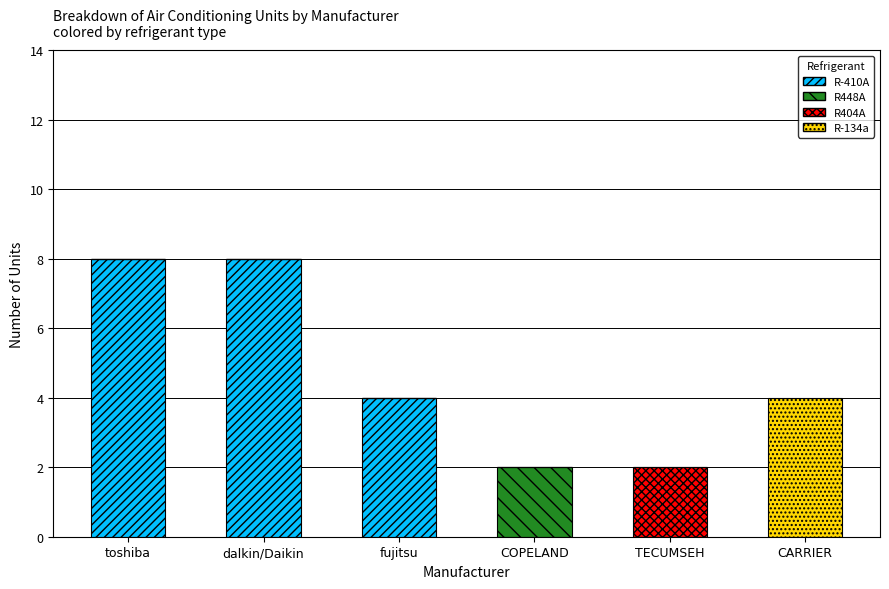

What is the highest value of the R-410A series?

8